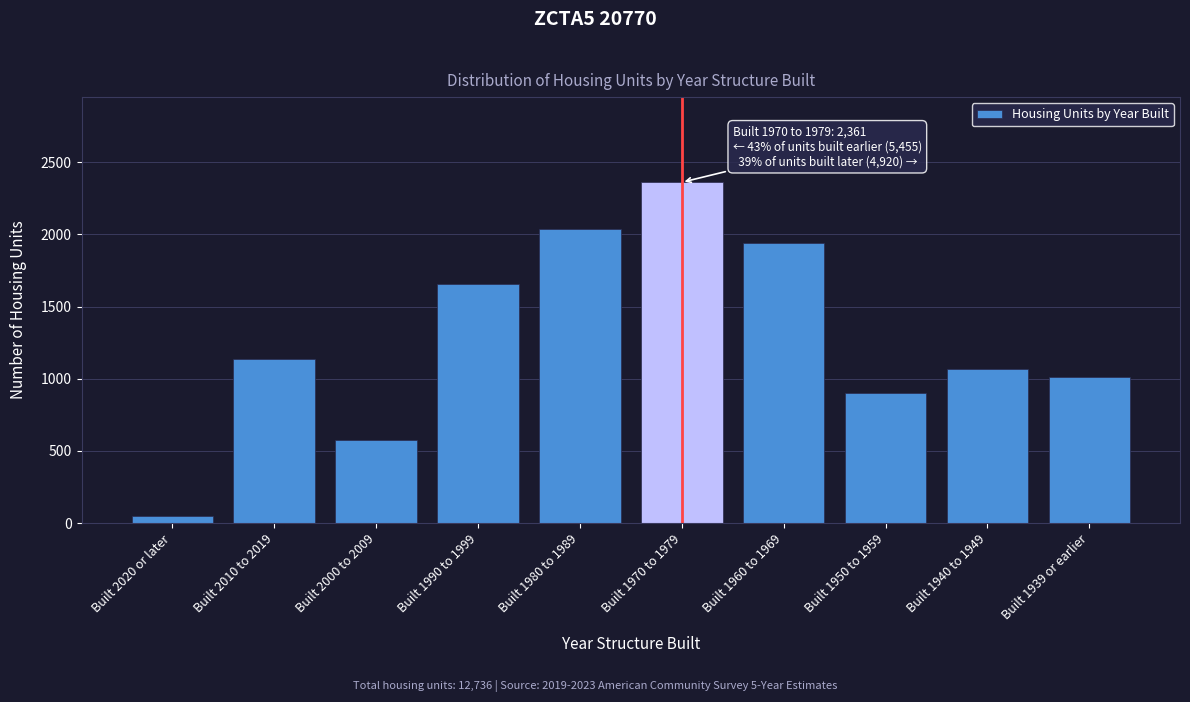

Reading right to left, extract all data points from this chart.

Built 1939 or earlier=1014	Built 1940 to 1949=1070	Built 1950 to 1959=899	Built 1960 to 1969=1937	Built 1970 to 1979=2361	Built 1980 to 1989=2039	Built 1990 to 1999=1656	Built 2000 to 2009=578	Built 2010 to 2019=1135	Built 2020 or later=47